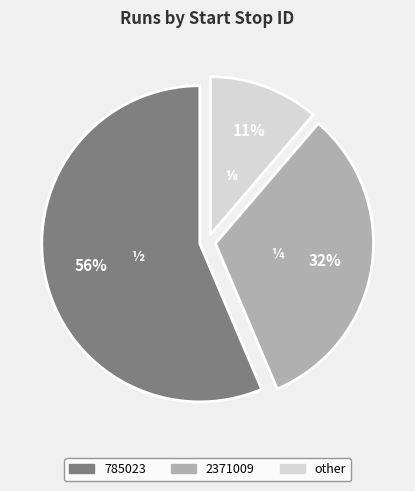

Is there a majority slice in this chart?

Yes